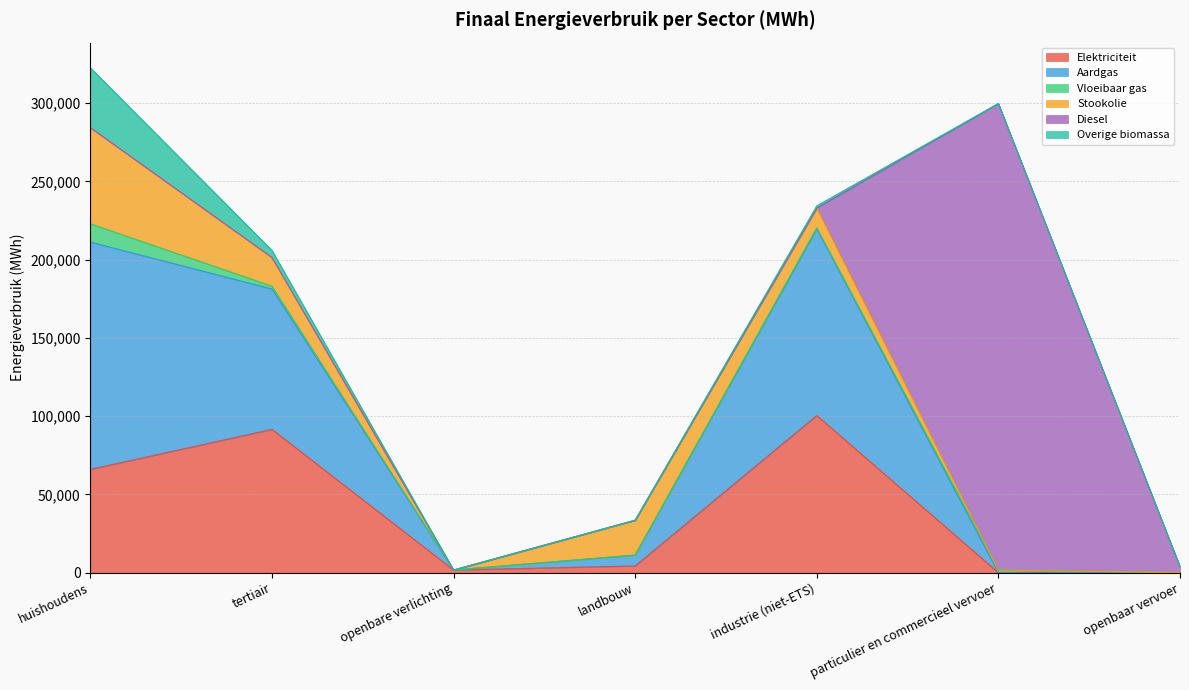

What is the spread (max minus min) of values at huishoudens?

145226.8